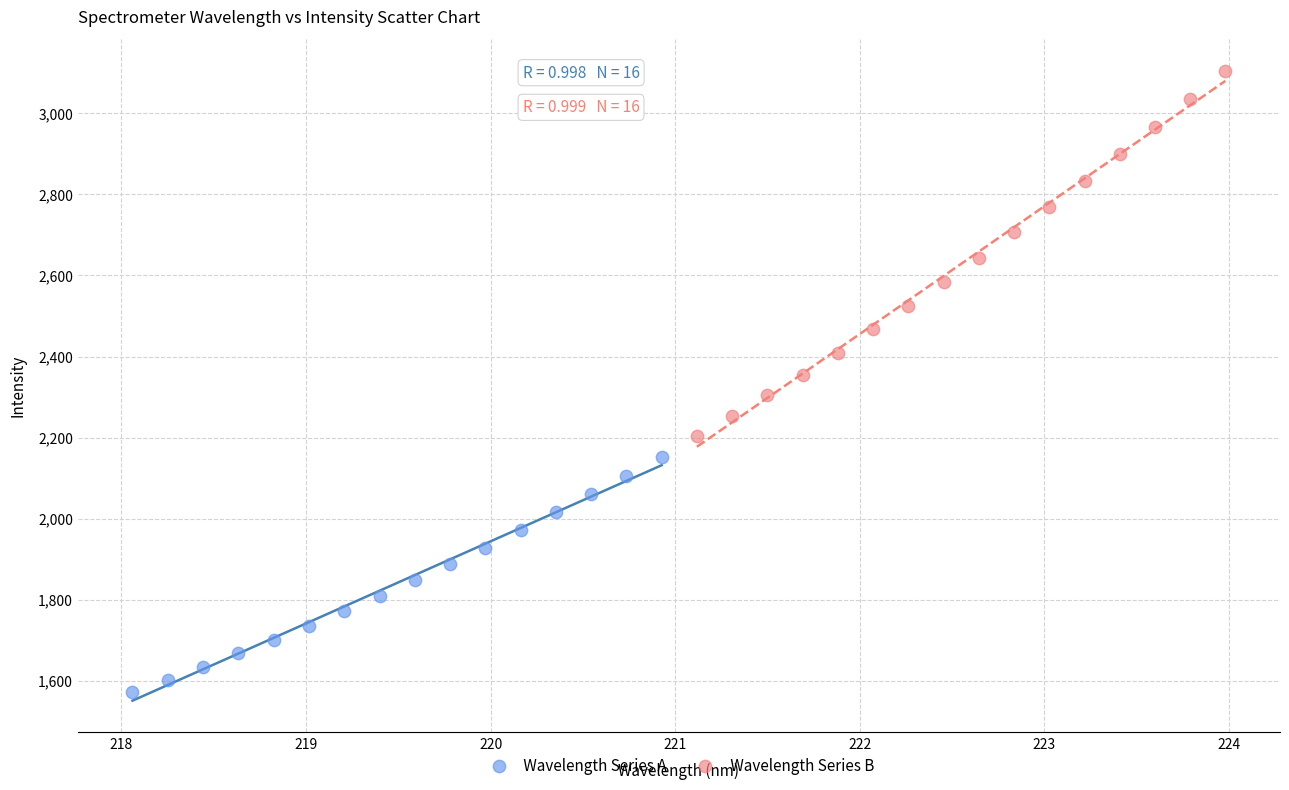

Which series reaches the minimum Y coordinate?

Wavelength Series A